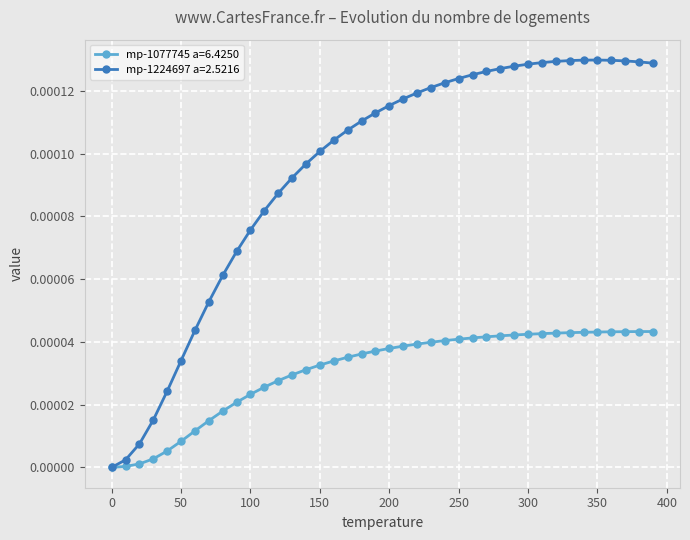

Rank the series by their average value, from lowest to highest.

mp-1077745 a=6.4250, mp-1224697 a=2.5216